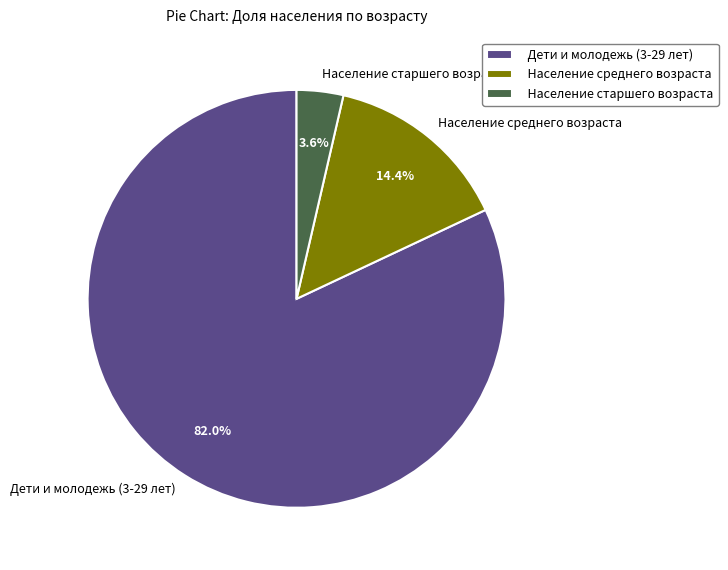

The Население среднего возраста slice represents 14% of the pie. True or false?

True